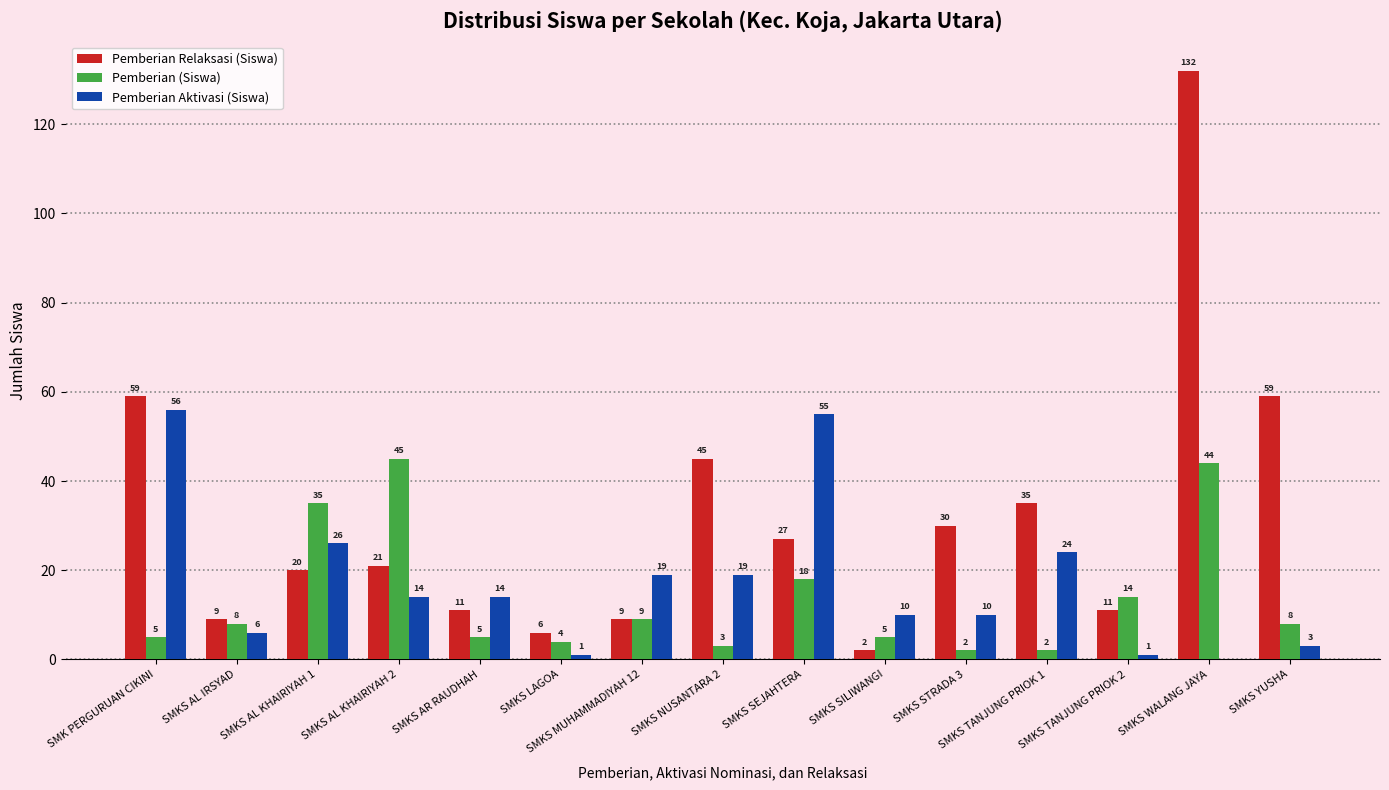

Which label corresponds to the largest value in the chart?

SMKS WALANG JAYA